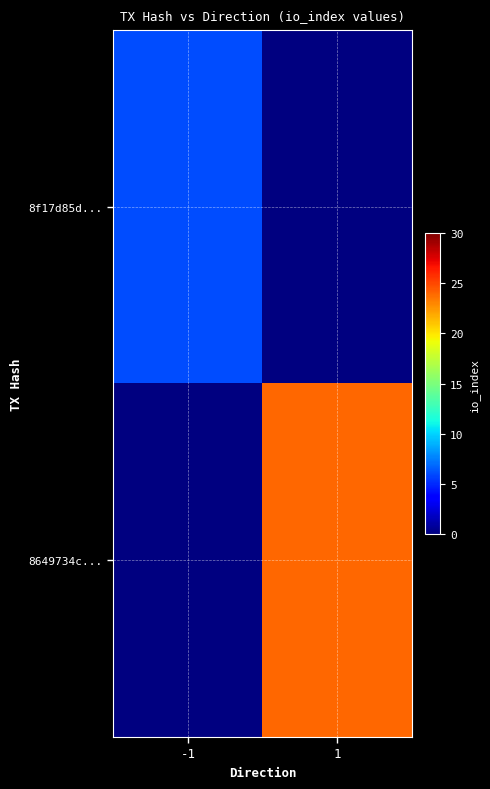

List the series in order of their overall mean, lowest first.

8f17d85d..., 8649734c...